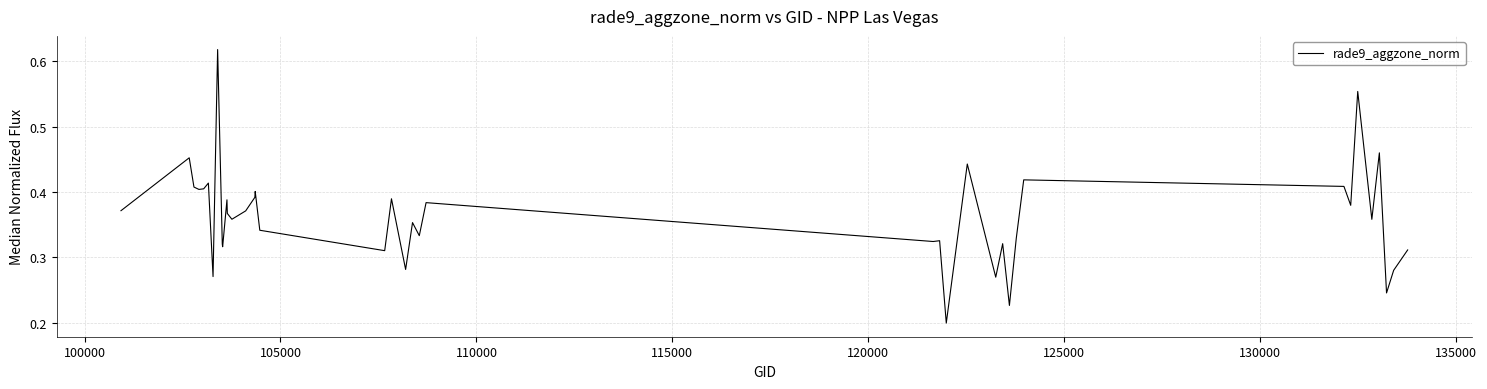

Does the chart display data point markers on the line(s)?

No